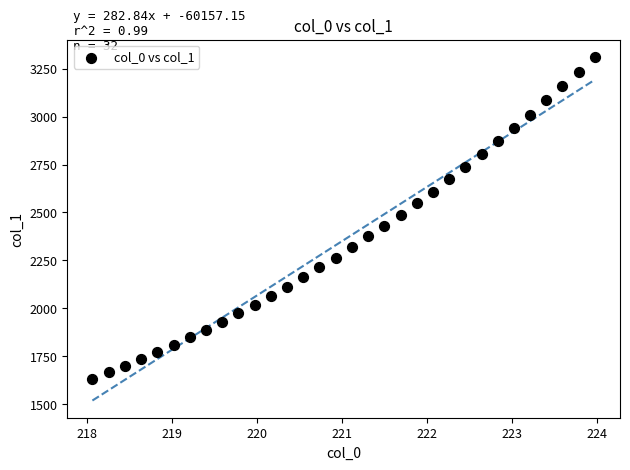

What is the range of X values (max minus min)?

5.9